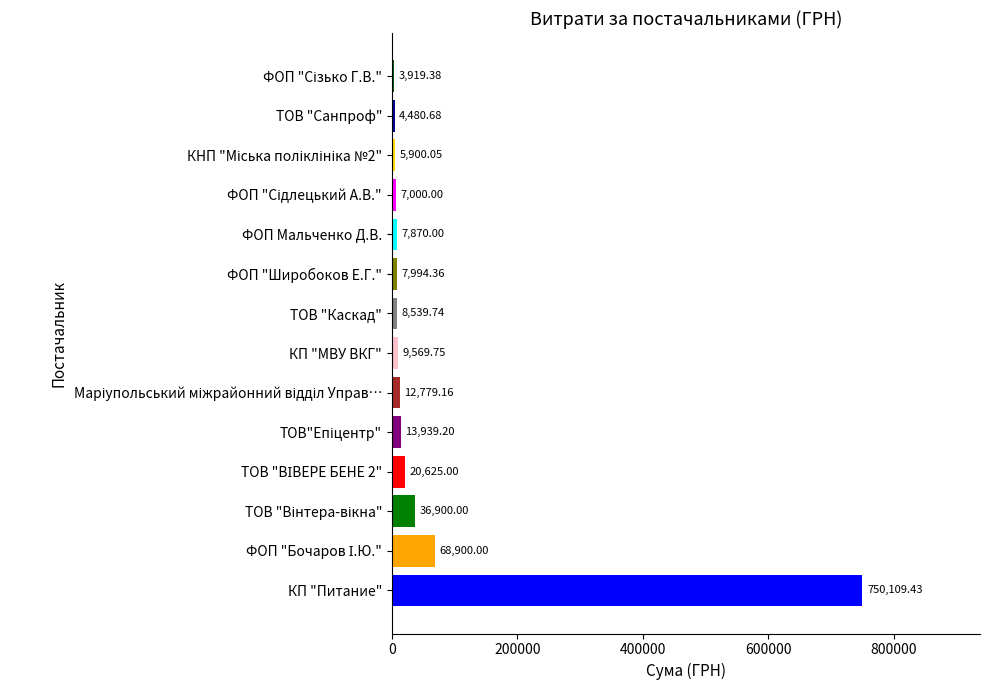

What is the maximum value shown in the chart?

750109.4